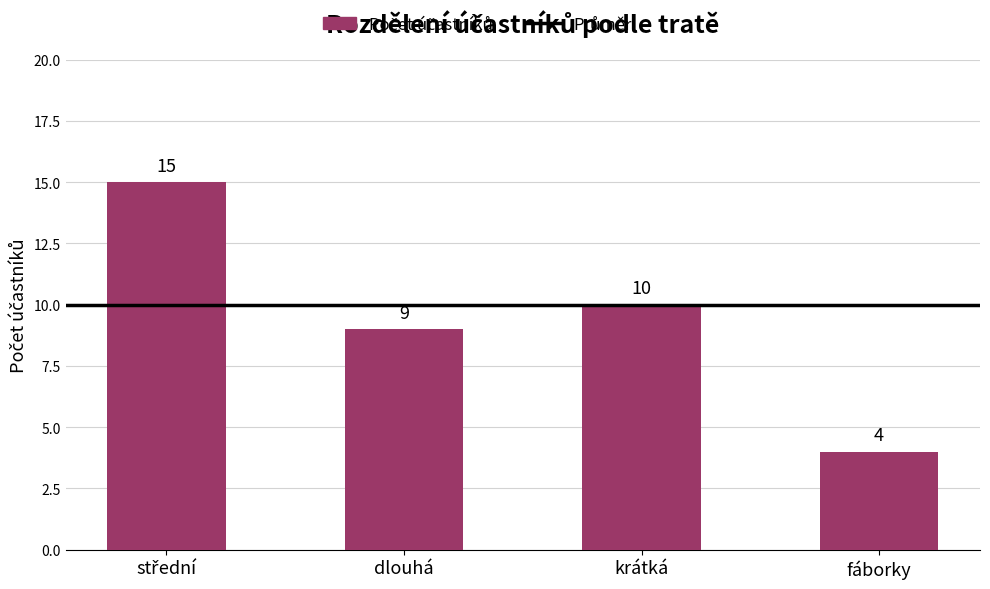

What is the change in value from dlouhá to fáborky?

-5